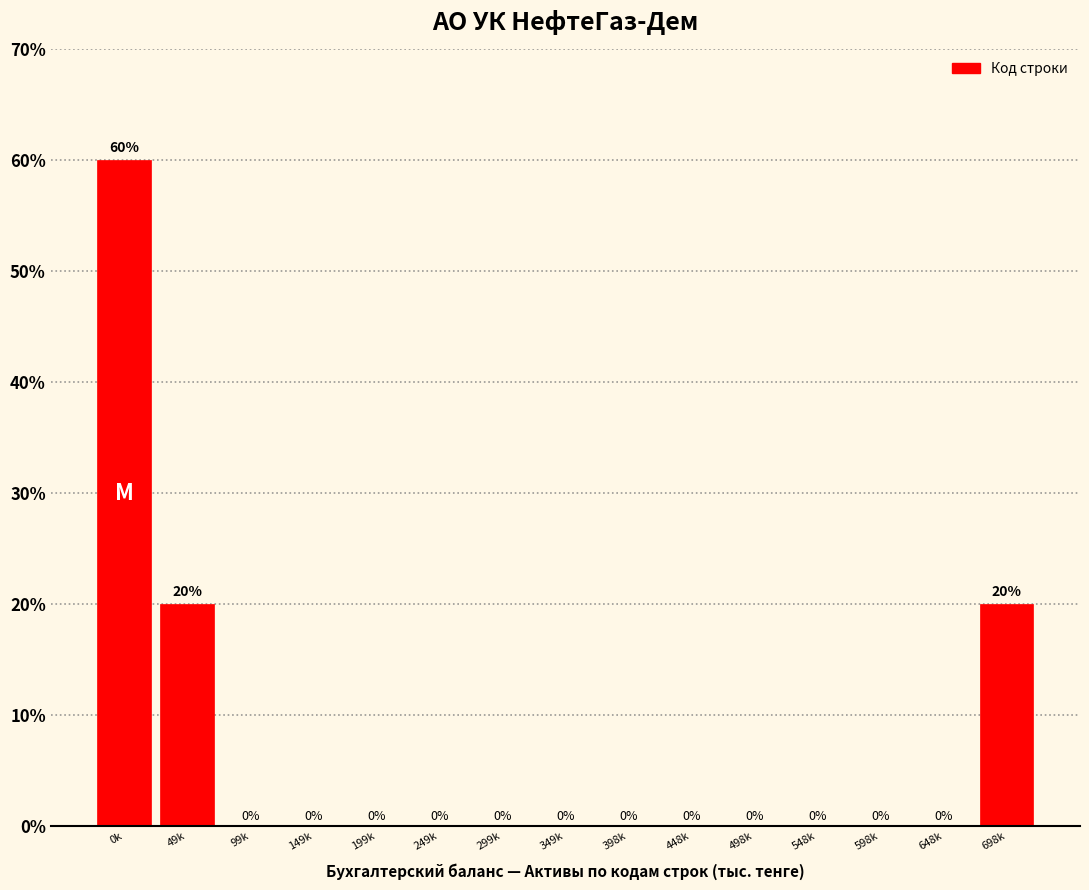

Reading left to right, list all the values displayed in this chart.

0k=60	49k=20	99k=0	149k=0	199k=0	249k=0	299k=0	349k=0	398k=0	448k=0	498k=0	548k=0	598k=0	648k=0	698k=20